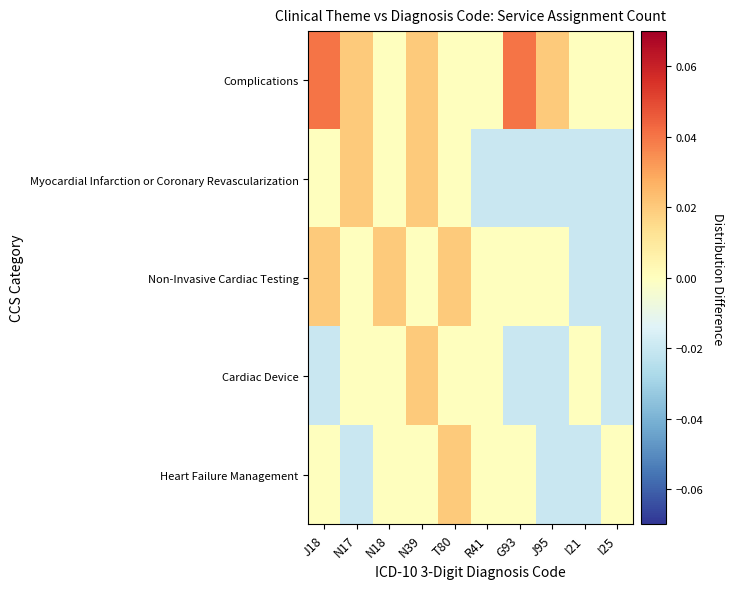

Rank the series at G93 from highest to lowest value.

Complications, Non-Invasive Cardiac Testing, Heart Failure Management, Myocardial Infarction or Coronary Revascularization, Cardiac Device